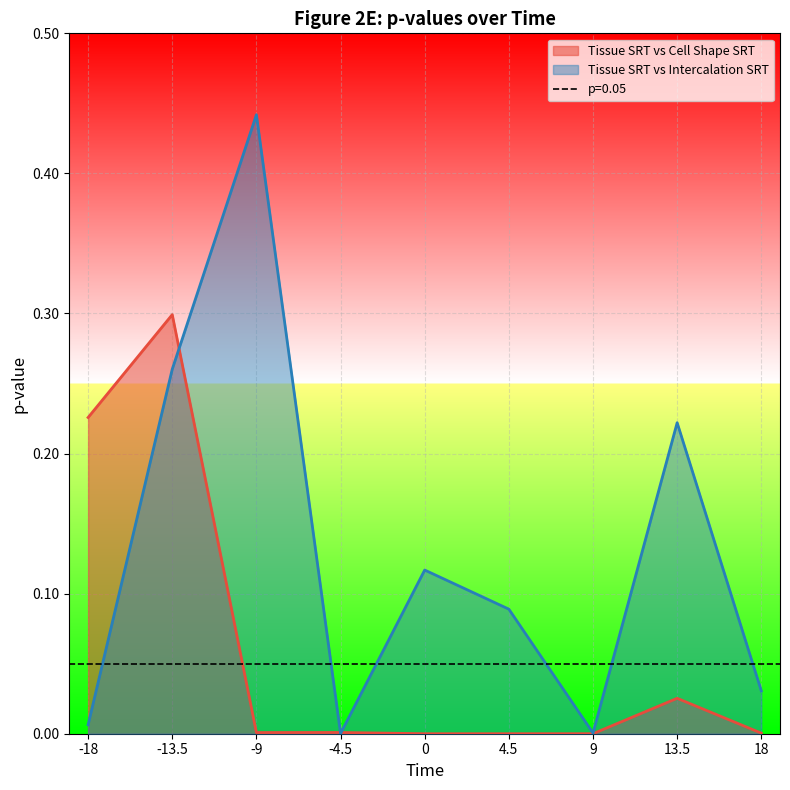

True or false: Tissue SRT vs Cell Shape SRT and Tissue SRT vs Intercalation SRT intersect in this chart.

True